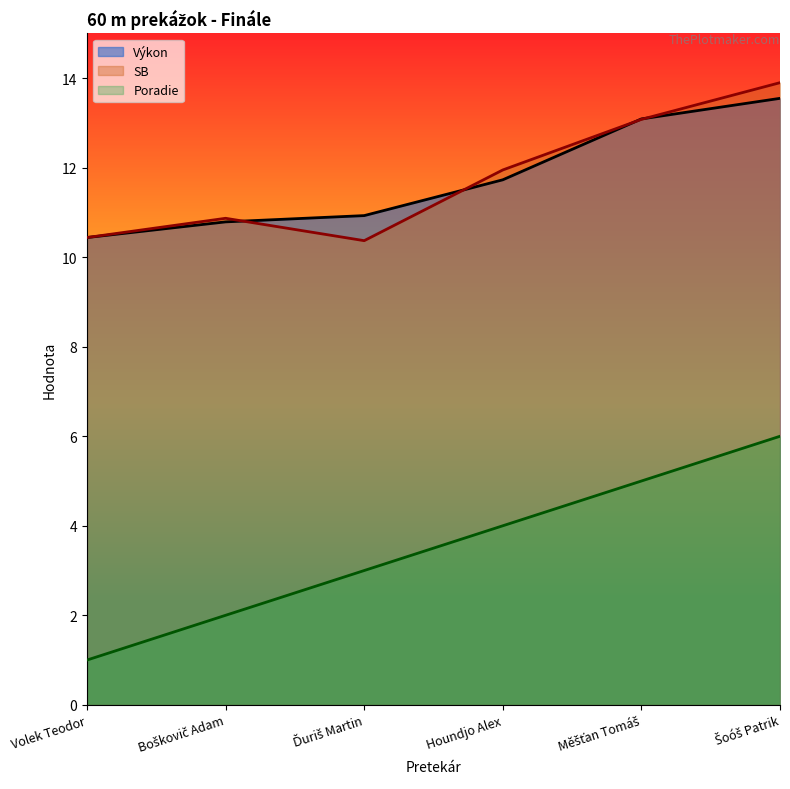

How many values in the Výkon series are below 11?

3